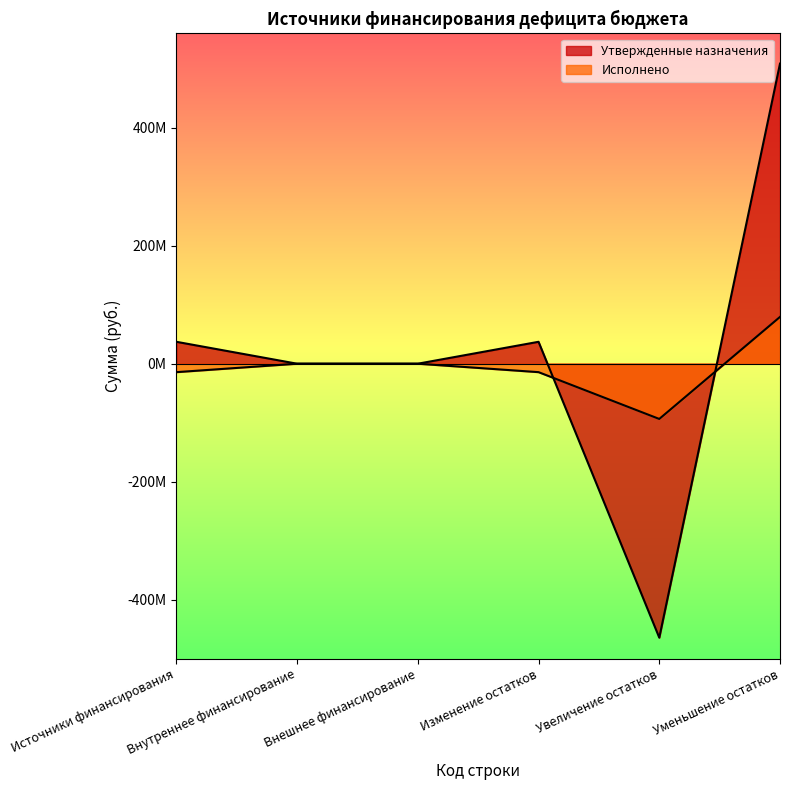

Does the chart display data point markers on the line(s)?

No